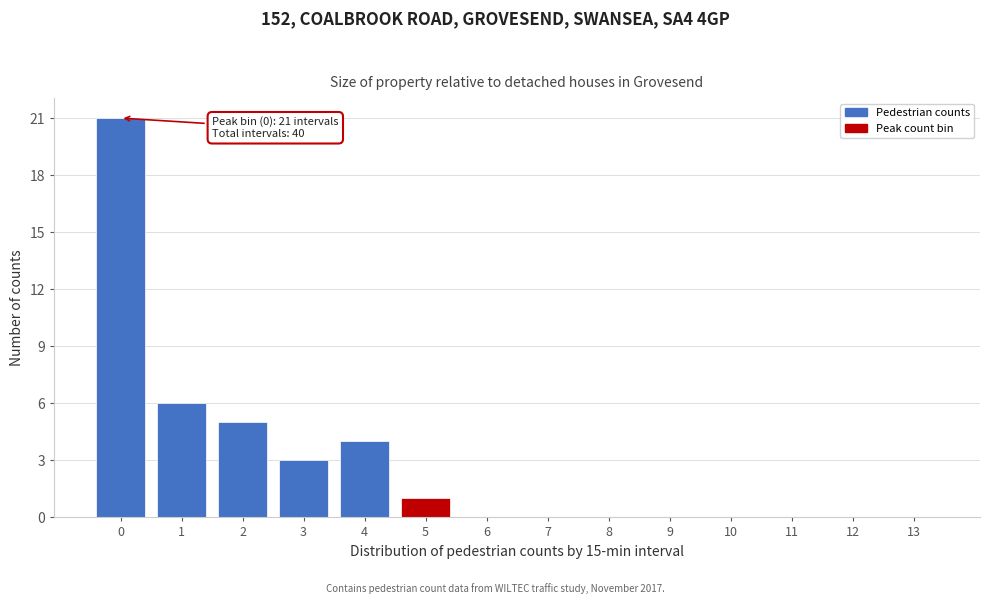

Reading left to right, extract all data points from this chart.

0=21	1=6	2=5	3=3	4=4	5=1	6=0	7=0	8=0	9=0	10=0	11=0	12=0	13=0